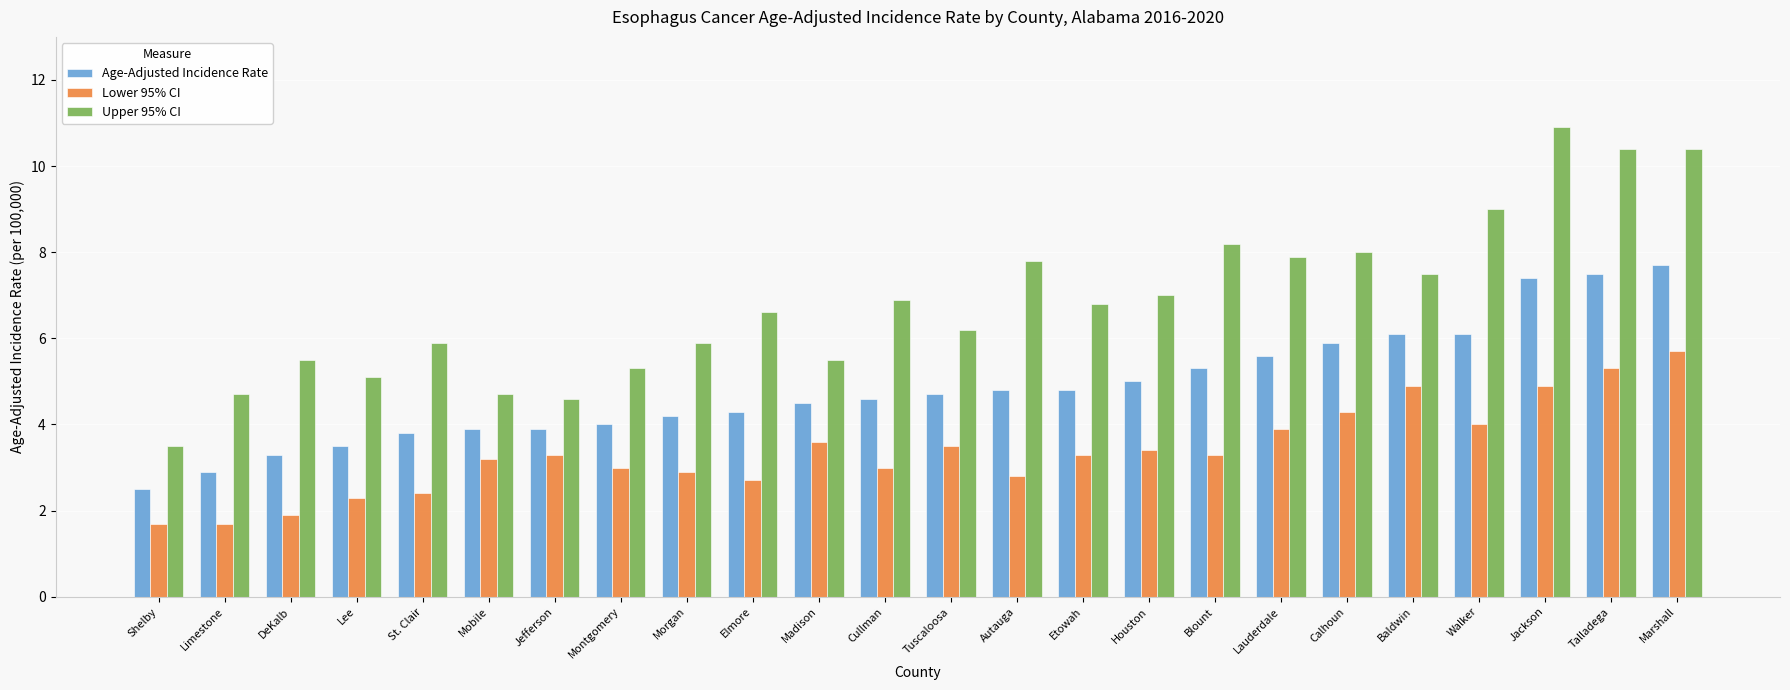

The Lower 95% CI series shows 1.7 at Shelby. True or false?

True